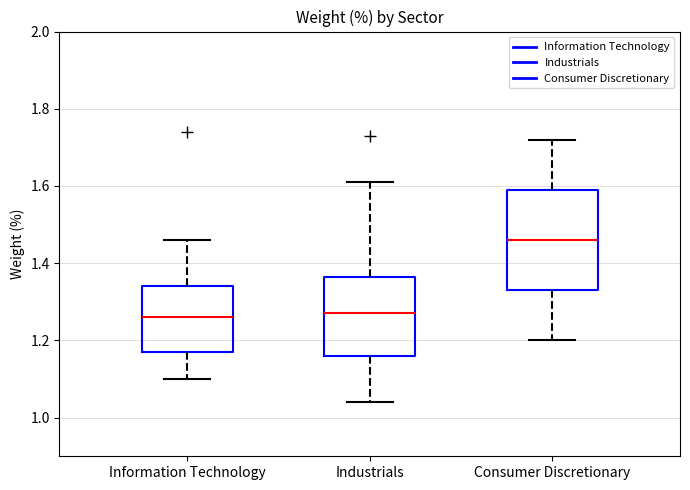

Which box has the highest median line?

Consumer Discretionary